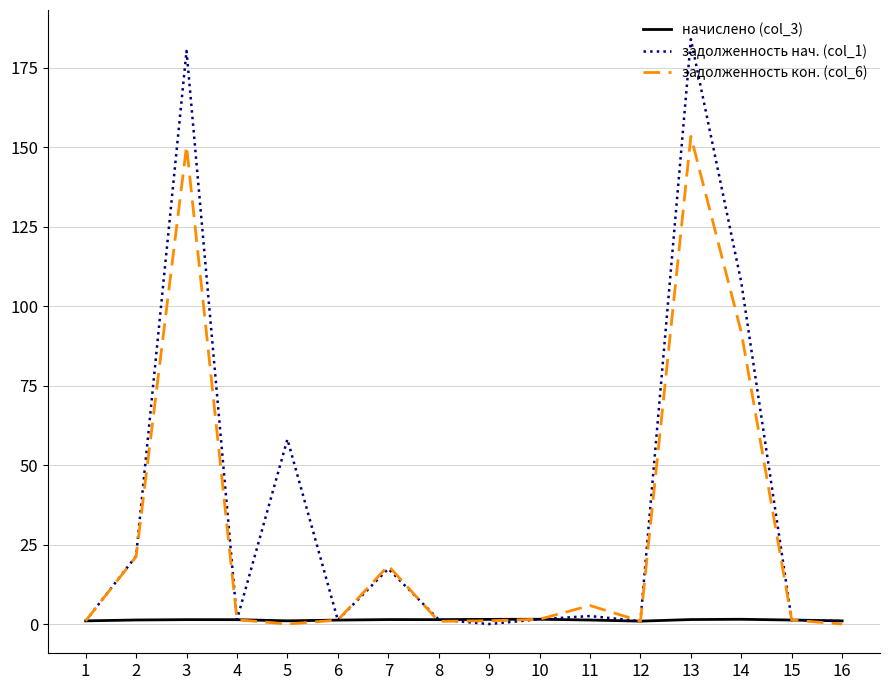

Count the number of categories in the chart.

16